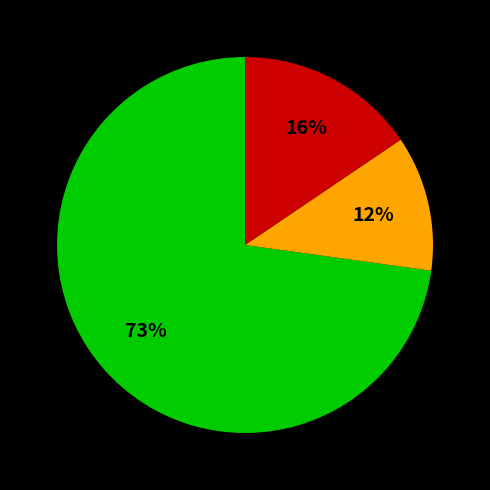

To the nearest percent, what is the average slice percentage?

33%